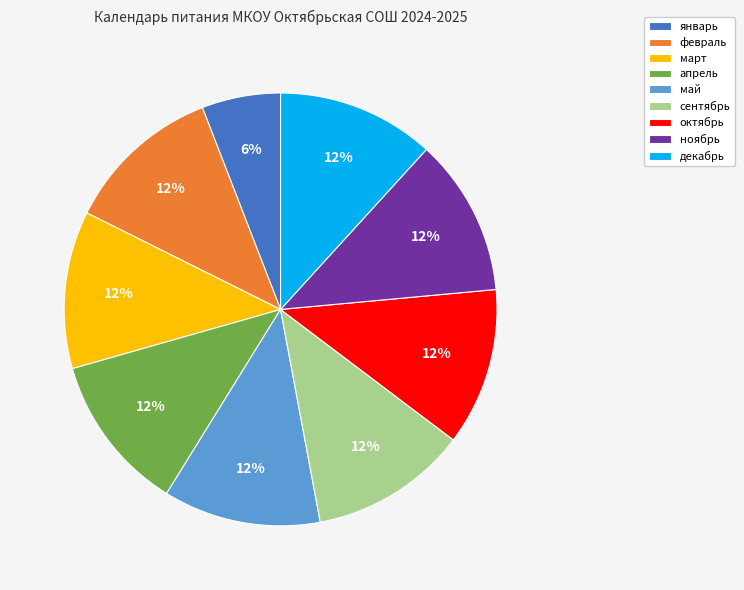

To the nearest percent, what is the average slice percentage?

11%